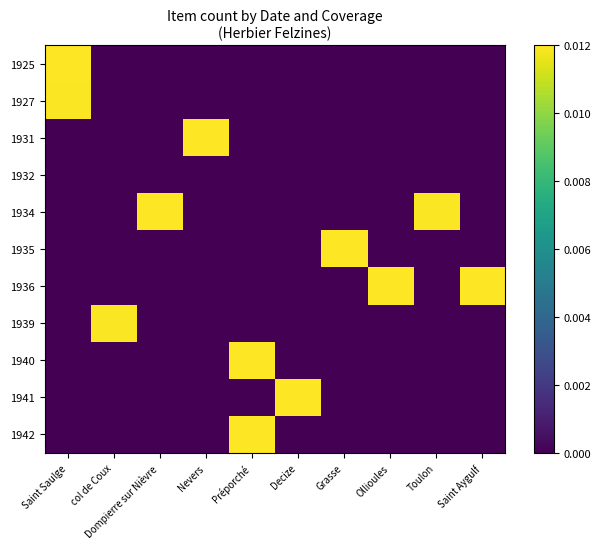

List the series in order of their peak value, lowest first.

1932, 1927, 1939, 1940, 1942, 1935, 1936, 1941, 1925, 1934, 1931